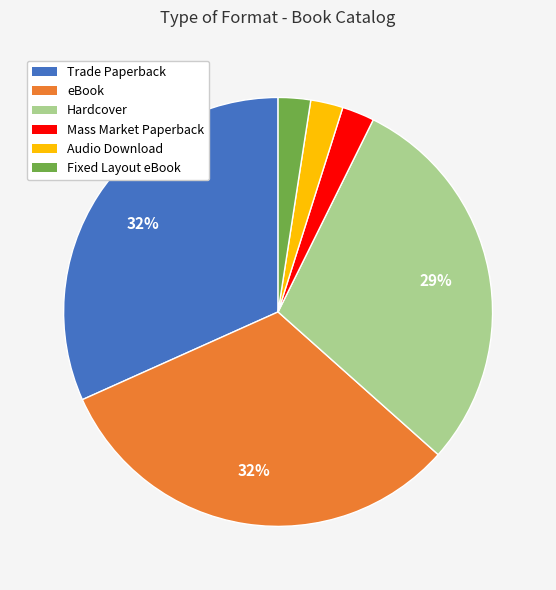

Is there any slice that represents more than half of the pie?

No